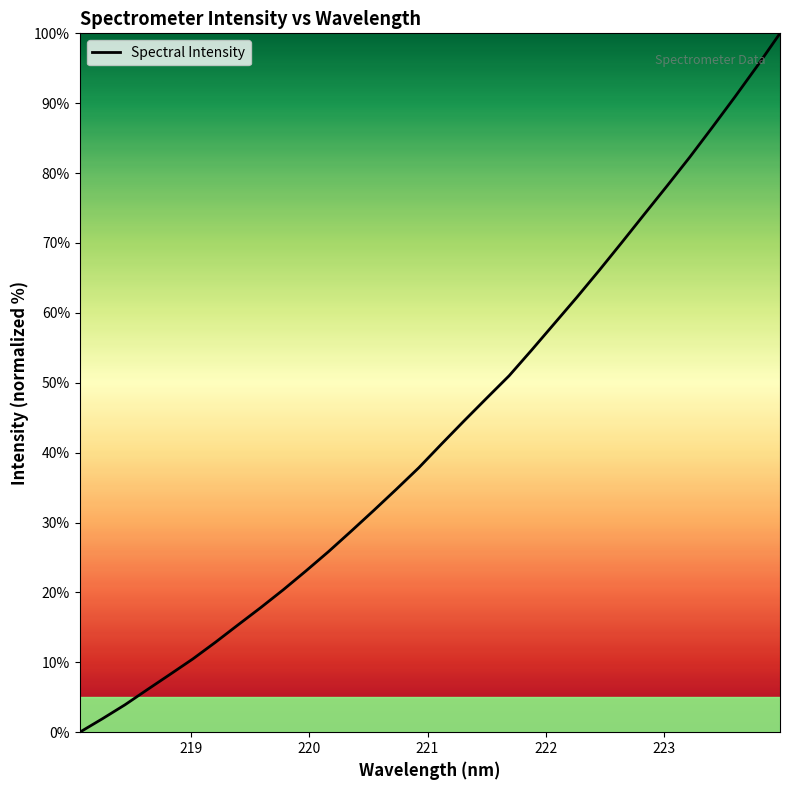

What is the maximum value shown in the chart?

100.0